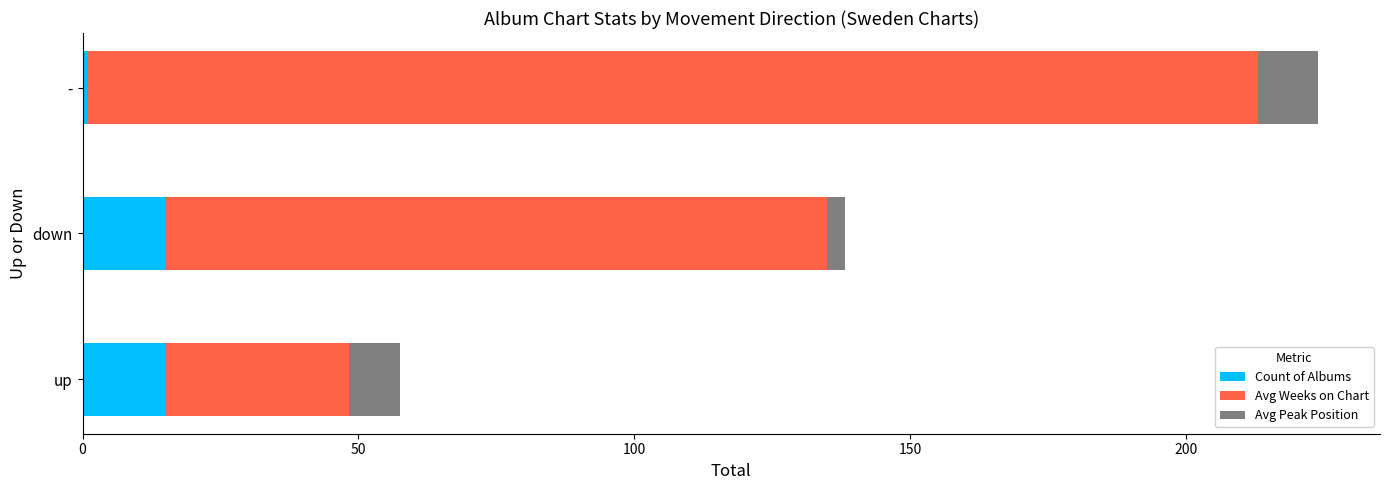

What is the difference between the maximum and minimum values in the Count of Albums series?

14.0